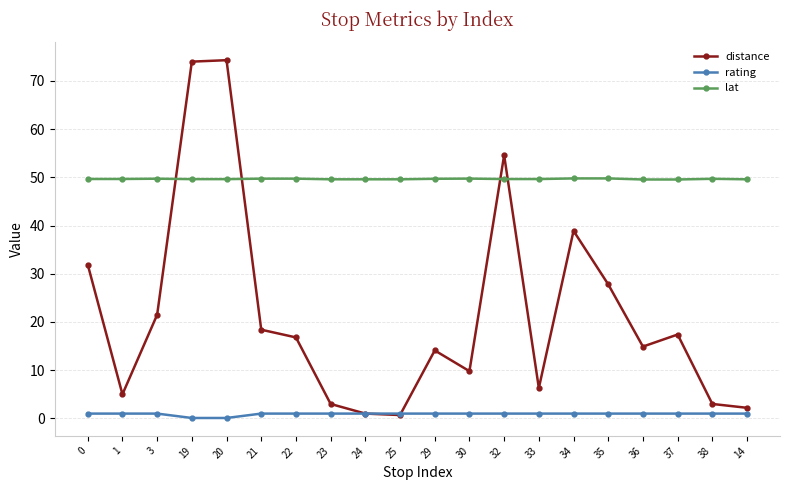

True or false: rating has a value of 0.1 at 20.

True